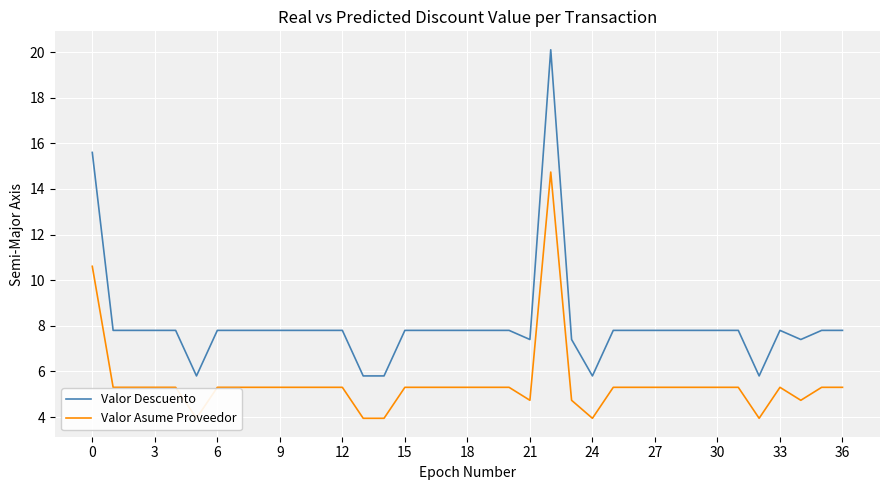

The Valor Descuento series shows 13.9 at 33. True or false?

False